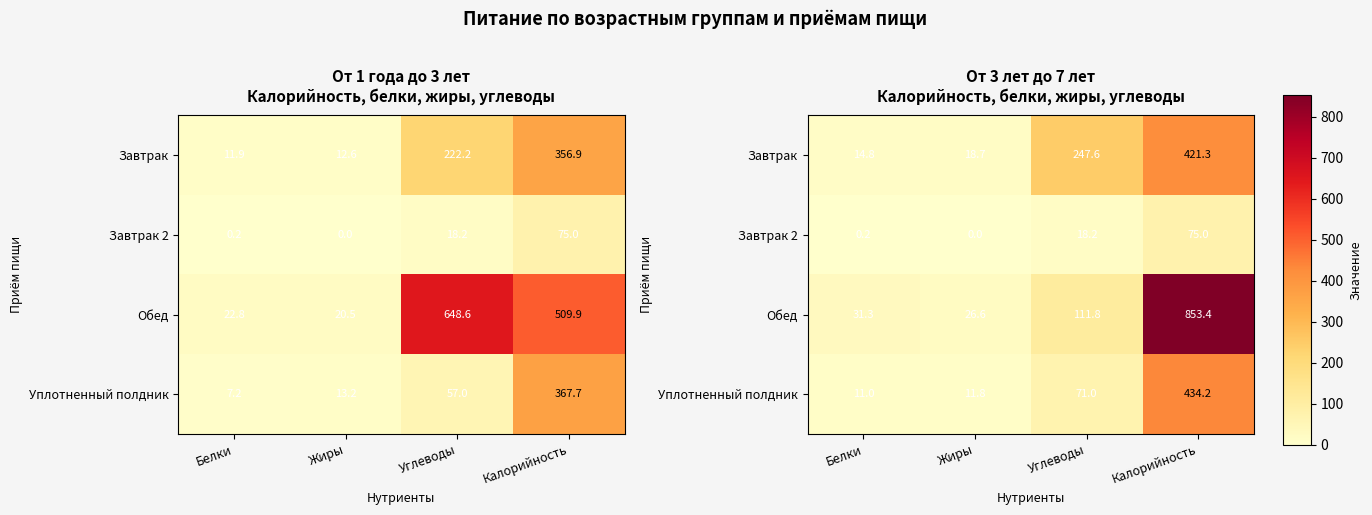

Which category has the highest value in the Завтрак series?

Калорийность